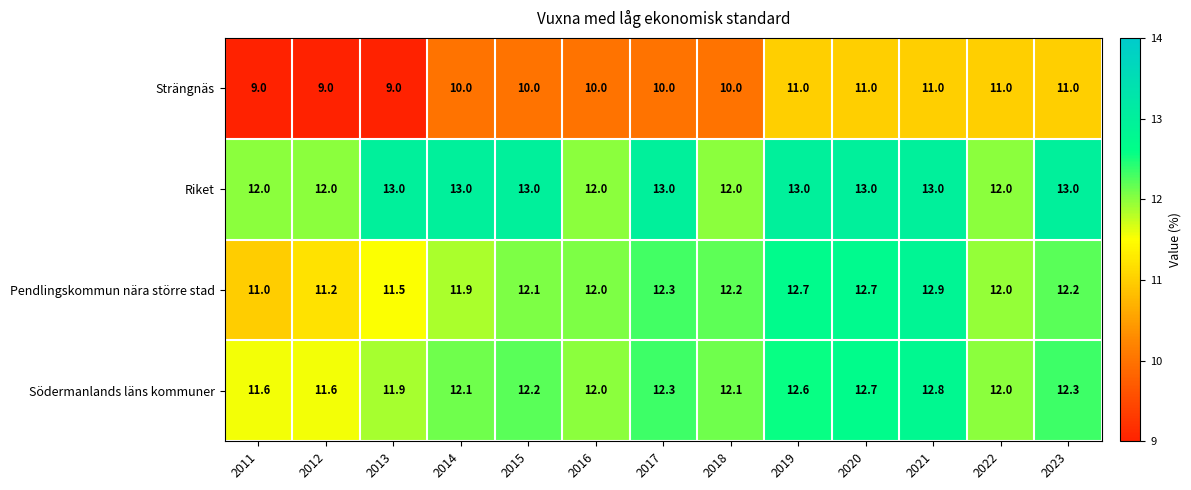

The Strängnäs series shows 11.0 at 2021. True or false?

True